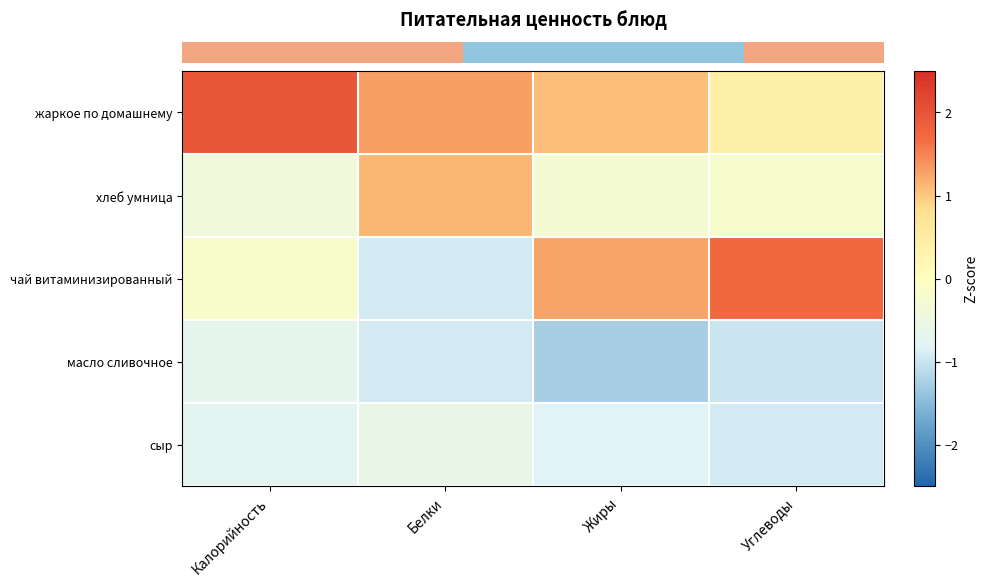

Which series has the largest total across all categories?

row_0